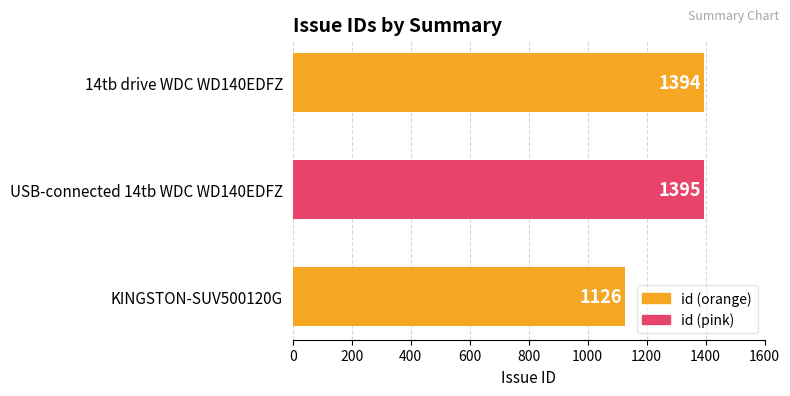

What is the difference between the maximum and second lowest values?

1